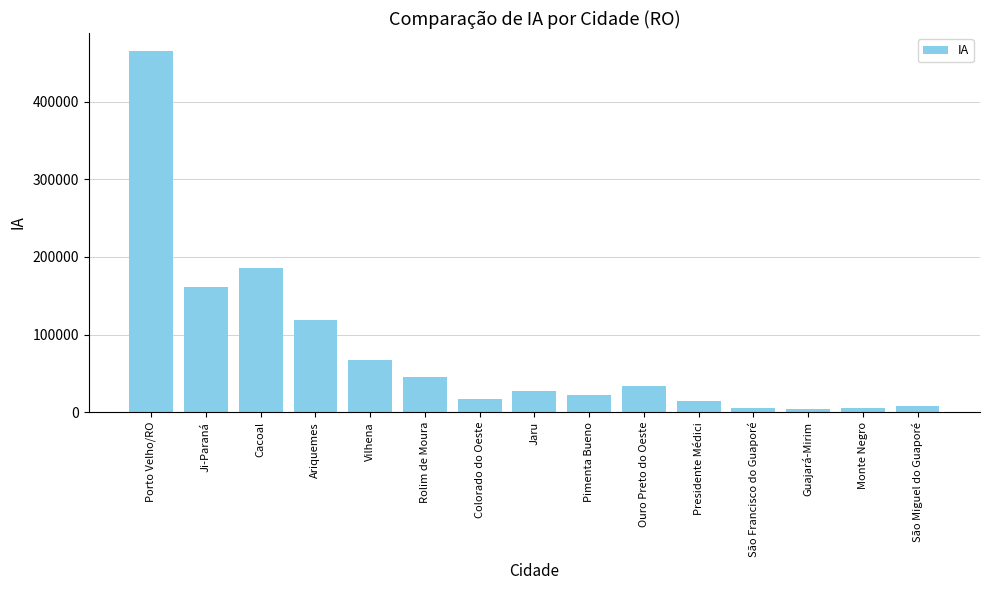

What is the label of the 7th bar from the left?

Colorado do Oeste